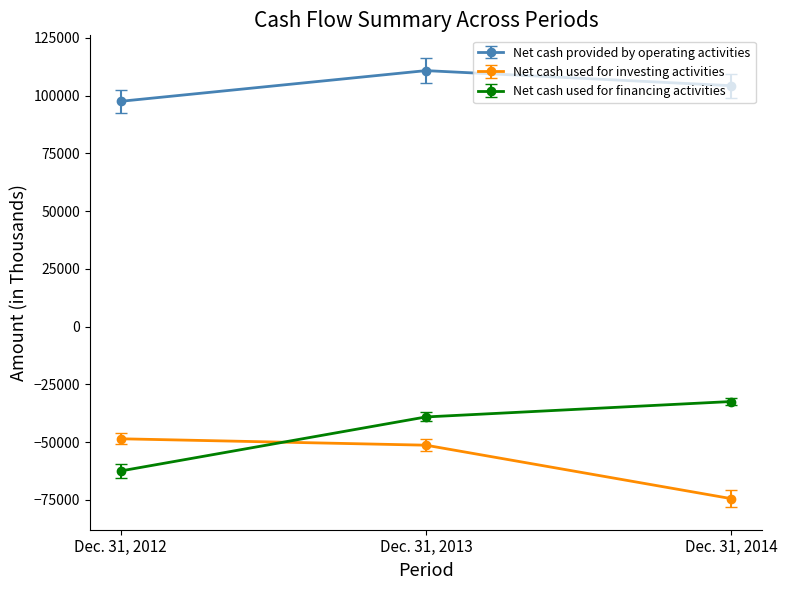

How many Net cash used for financing activities values are between -62469 and -32393?

3